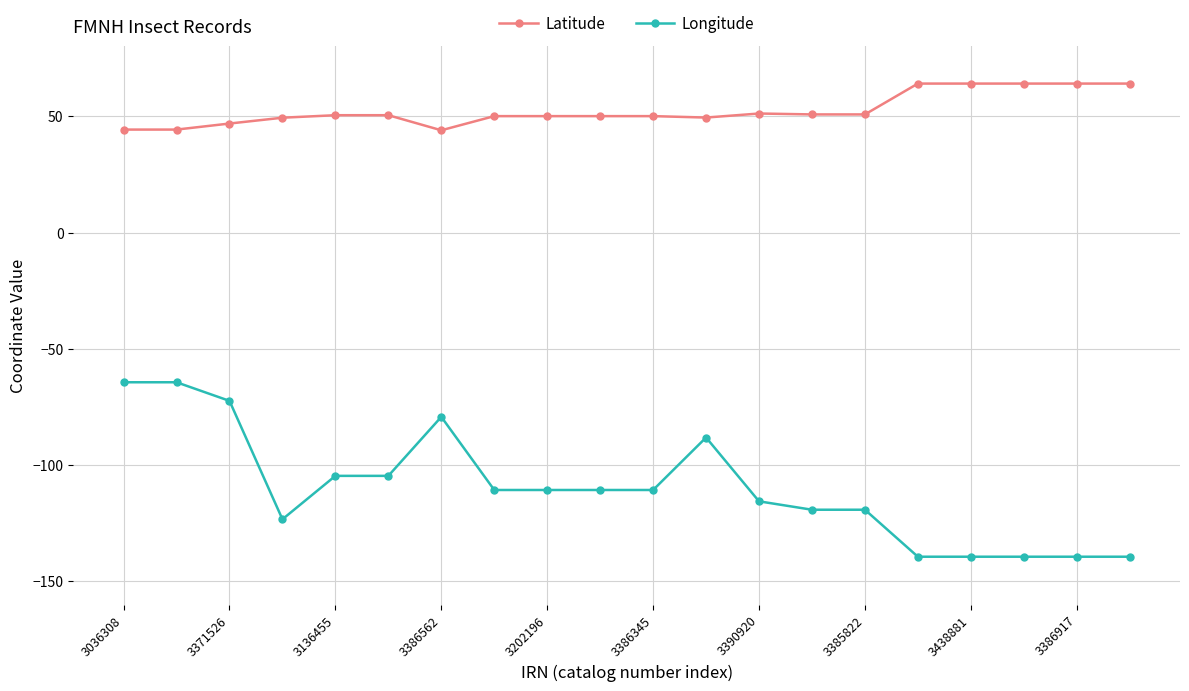

True or false: Longitude and Latitude intersect in this chart.

False